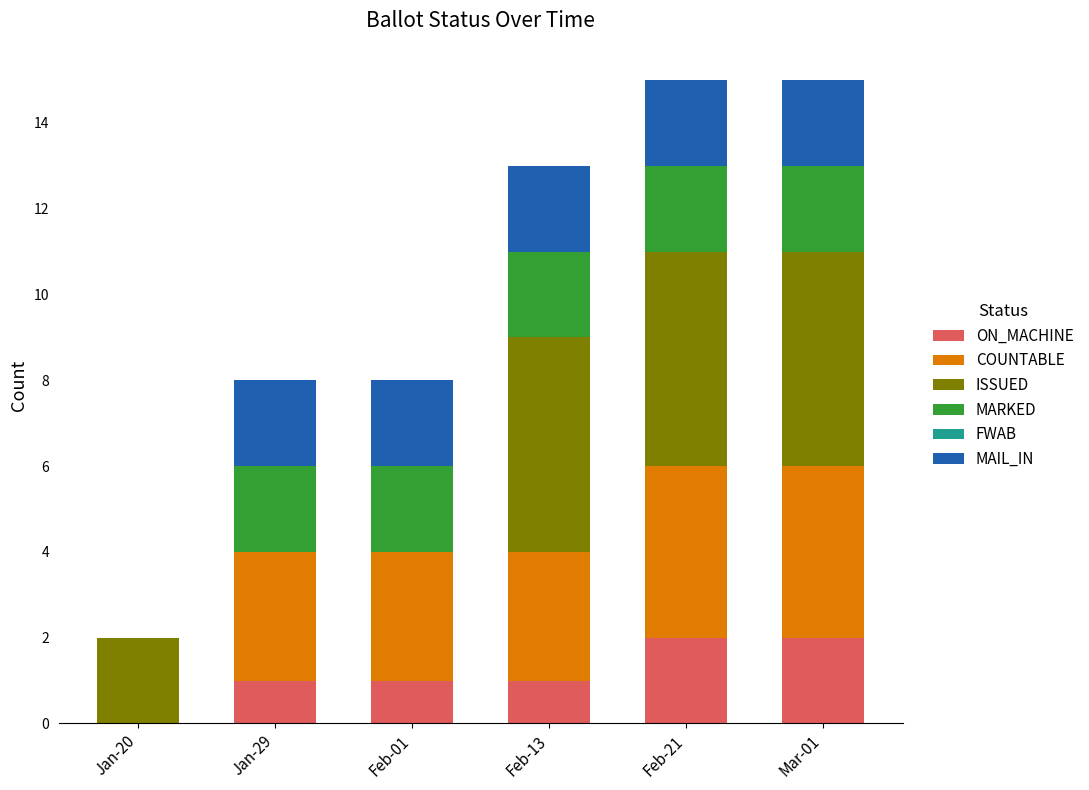

Reading right to left, list the values for the ON_MACHINE series.

Mar-01=2	Feb-21=2	Feb-13=1	Feb-01=1	Jan-29=1	Jan-20=0